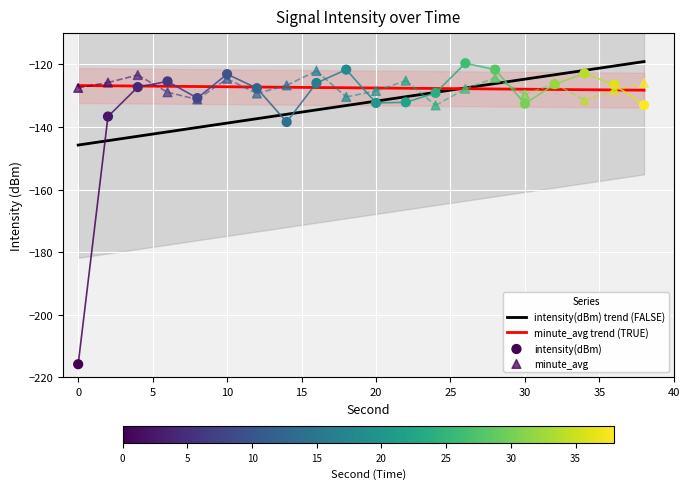

At how many categories does at least one series exceed -140?

20